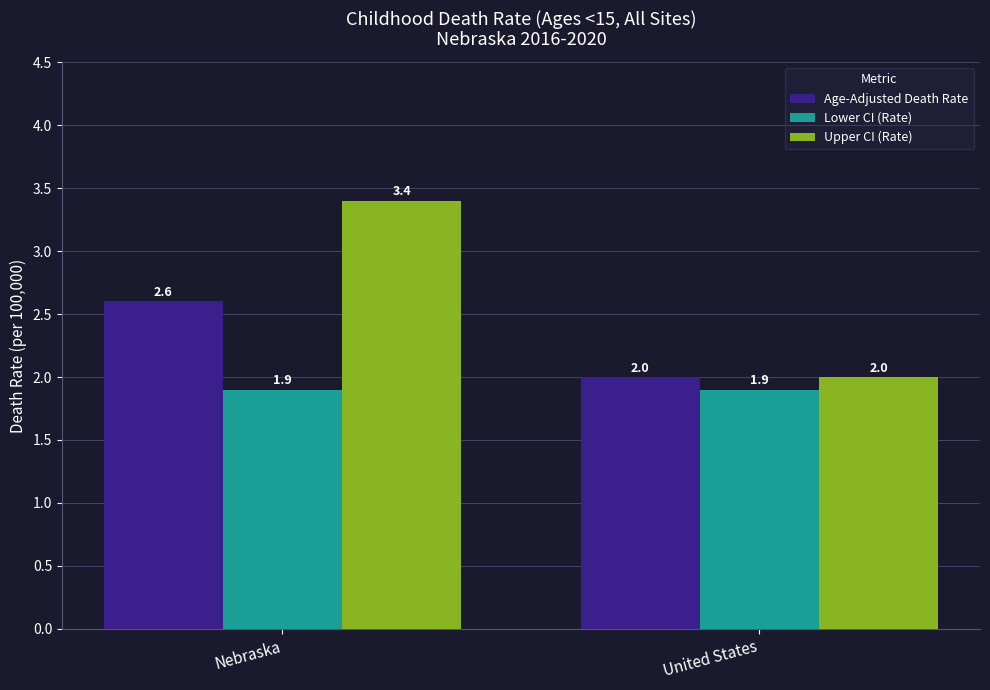

How many values in the Upper CI (Rate) series exceed 3?

1